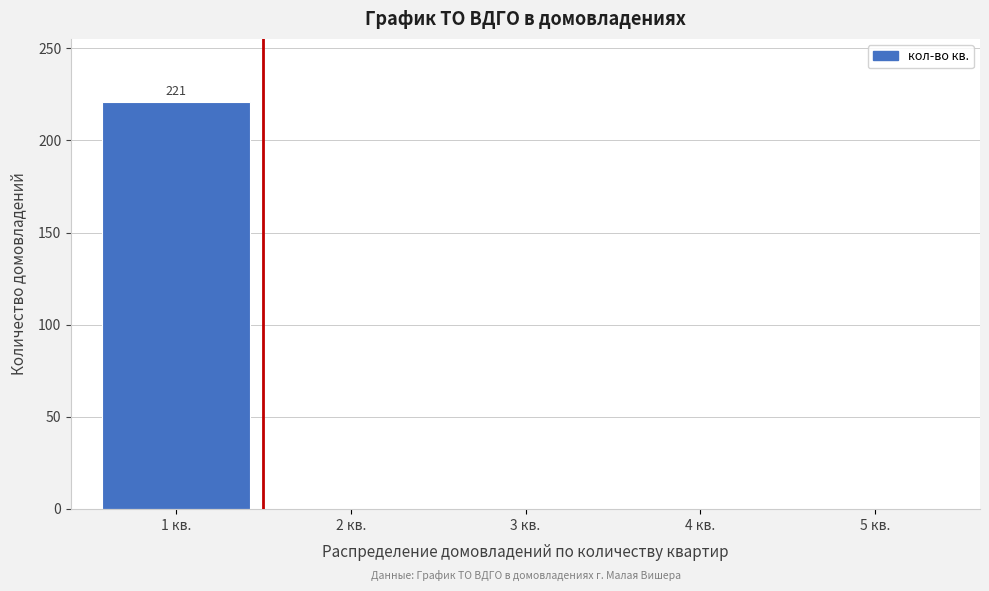

Reading left to right, list all the values displayed in this chart.

1 кв.=221	2 кв.=0	3 кв.=0	4 кв.=0	5 кв.=0